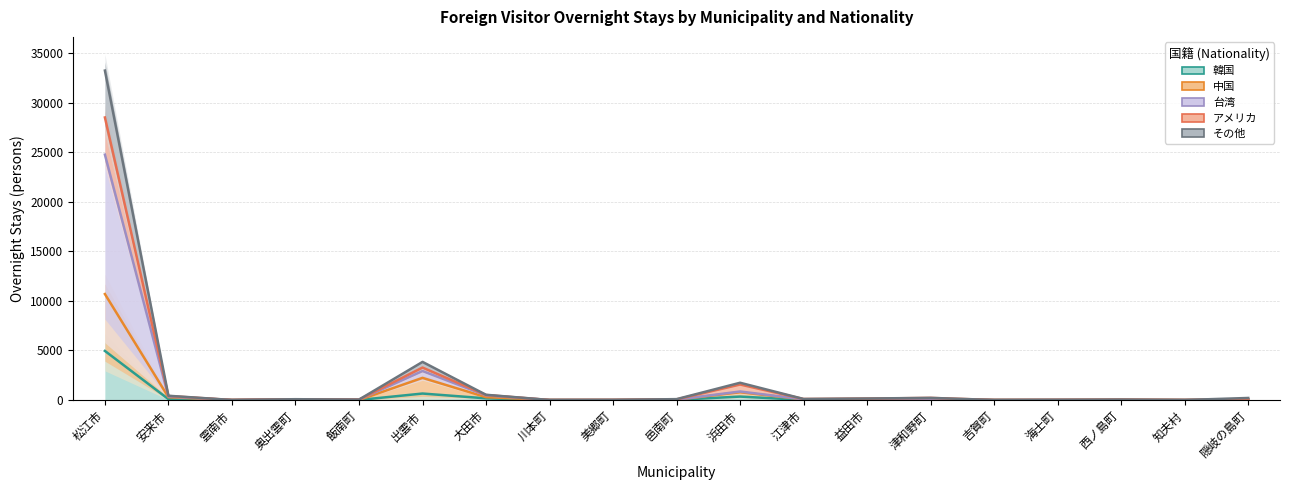

At which label is 韓国 closest to 2476?

出雲市